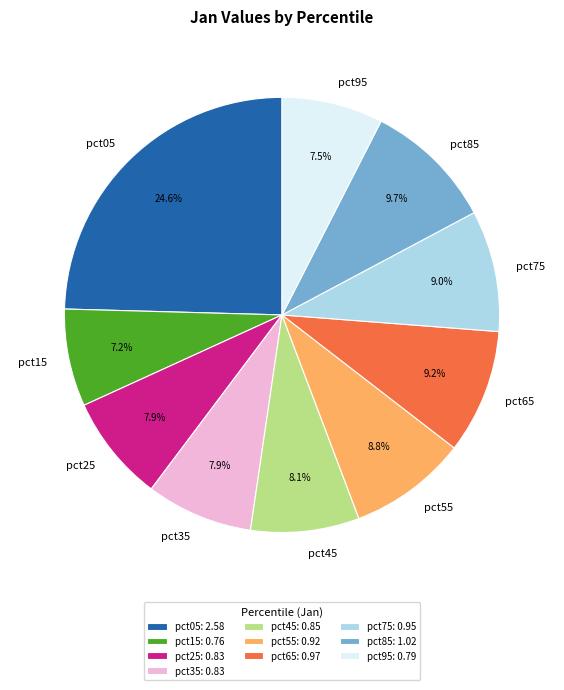

Approximately how many times larger is the value at pct25 compared to pct05?

0.3